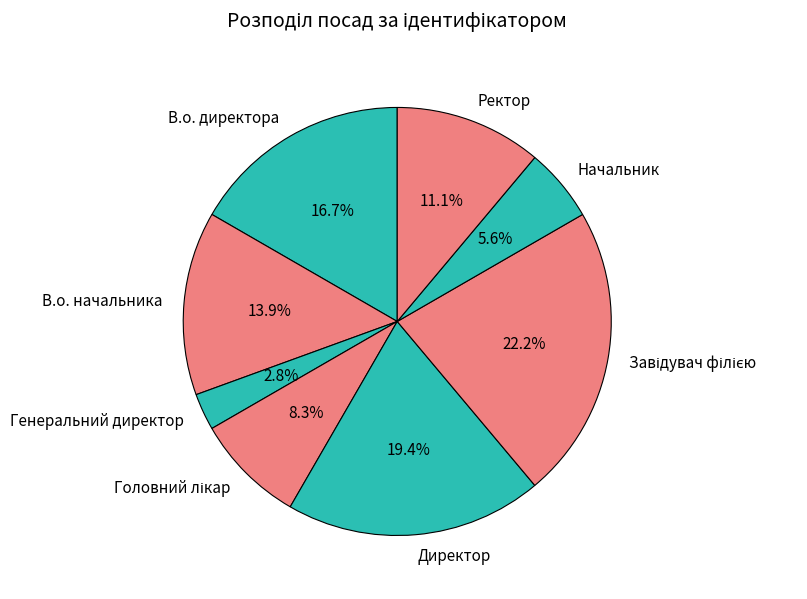

What is the smallest slice in the pie chart?

Генеральний директор